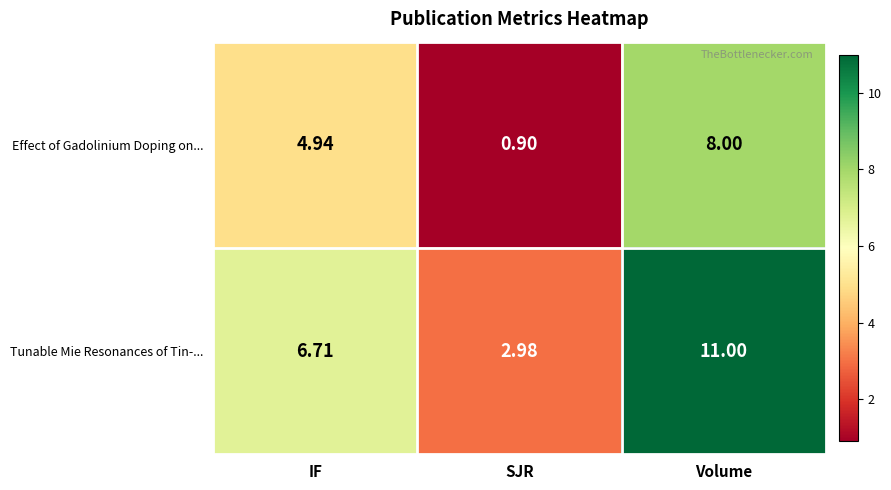

At which category is the sum across all series the highest?

Volume